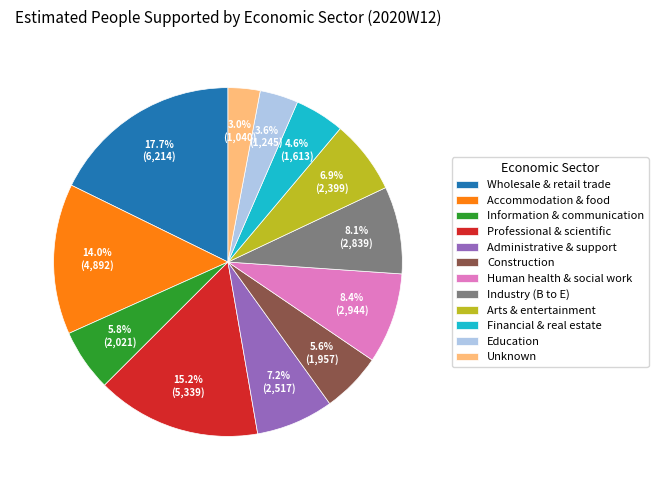

Does Human health & social work represent more than half of the total?

No